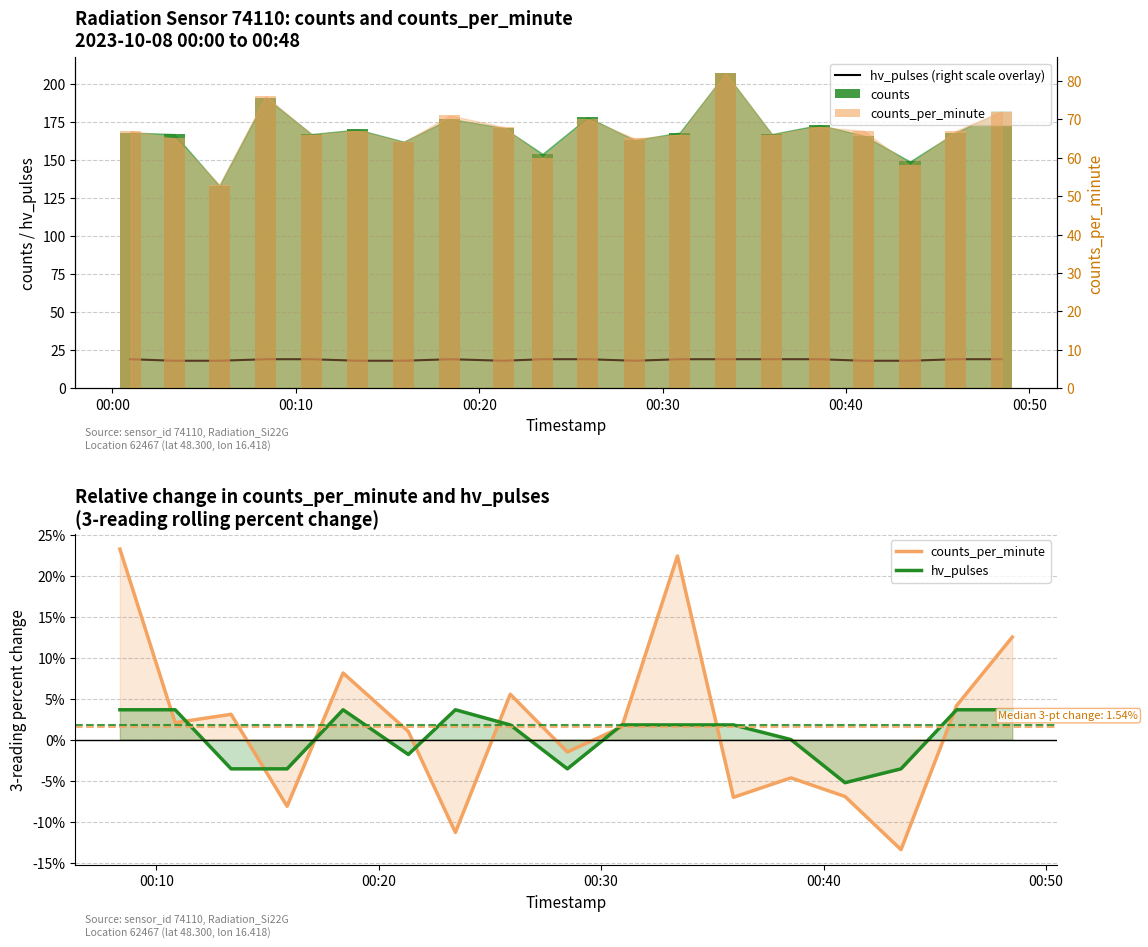

What is the maximum value for hv_pulses?

19